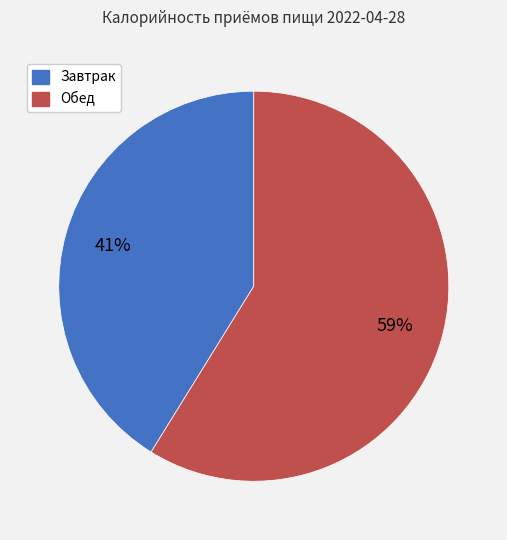

What is the majority slice?

Обед